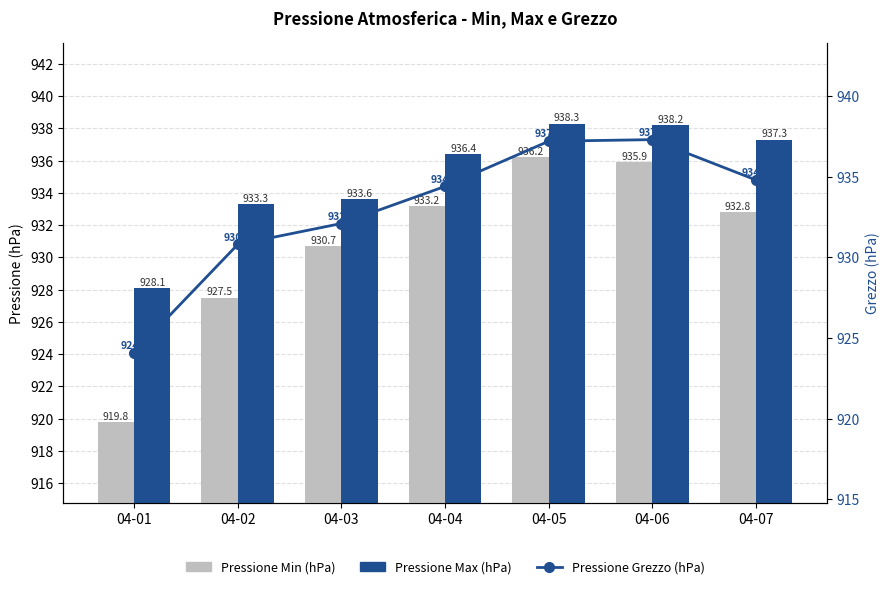

Between 04-01 and 04-02, which series saw the biggest shift?

Pressione Min (hPa)